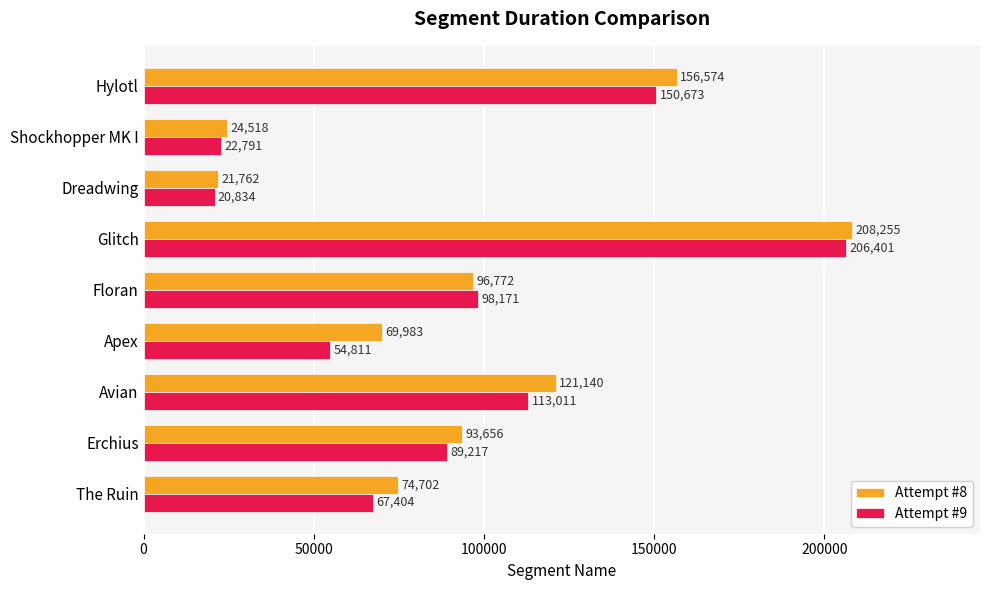

Where is Attempt #9 nearest to the value 113617?

Avian